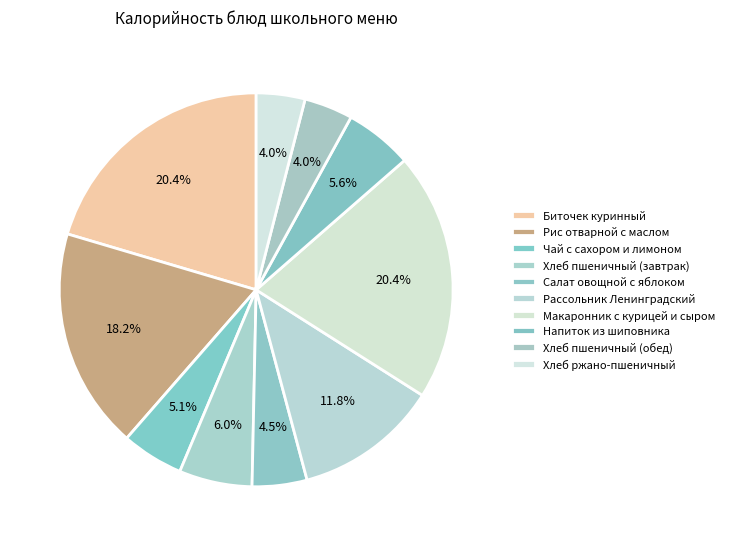

To the nearest percent, what is the combined percentage of Чай с сахором и лимоном and Рассольник Ленинградский?

17%